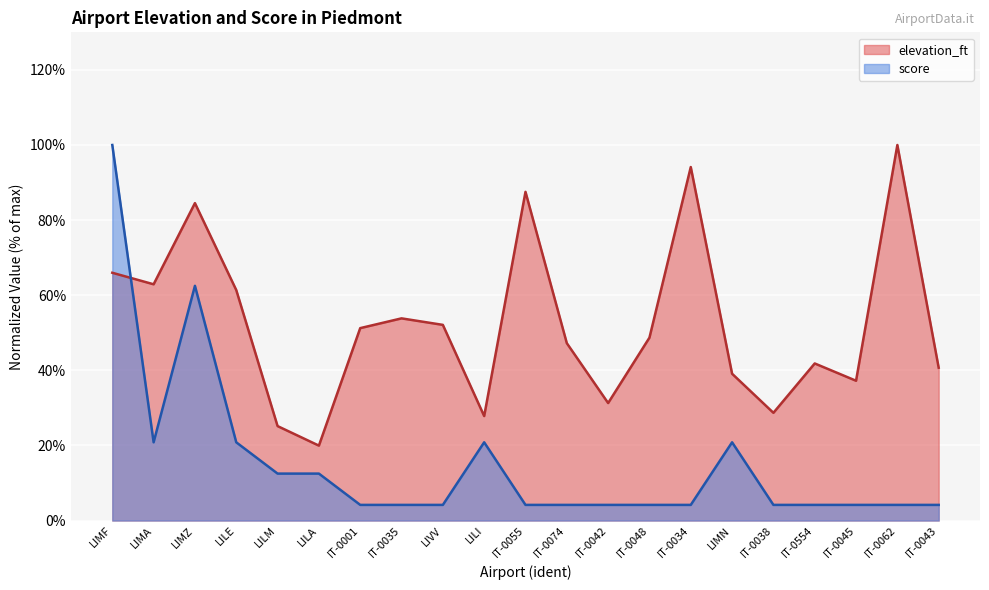

Is it true that elevation_ft equals 84.5 at LIMZ?

True